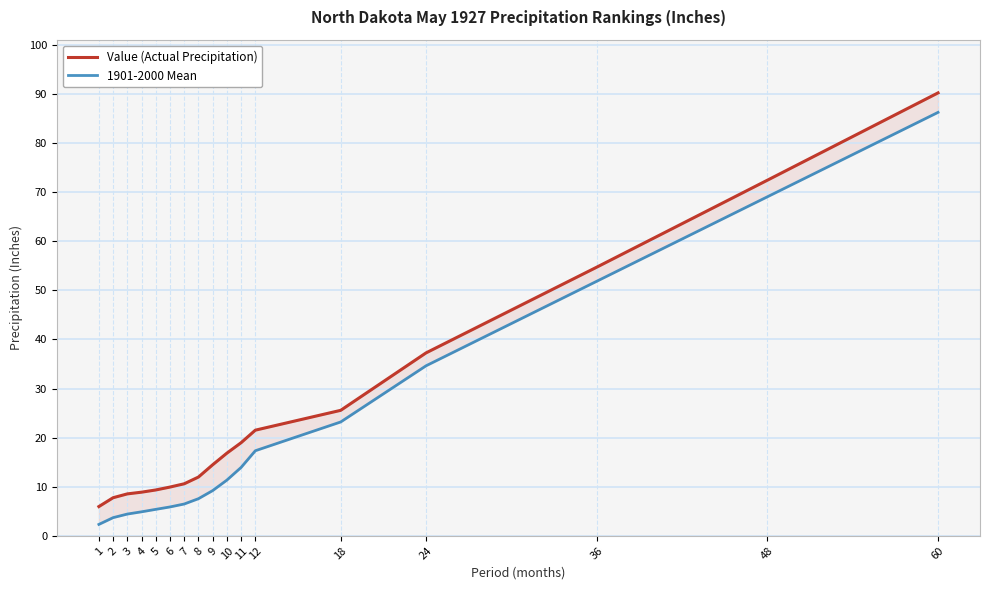

Reading left to right, list all the values displayed in this chart.

Value (Actual Precipitation): 6.0	7.8	8.5	8.9	9.3	9.9	10.6	12.0	14.5	16.8	19.0	21.5	25.6	37.3	54.7	72.4	90.2
1901-2000 Mean: 2.3	3.7	4.4	4.9	5.4	5.9	6.5	7.6	9.2	11.3	13.9	17.3	23.2	34.6	51.9	69.1	86.3